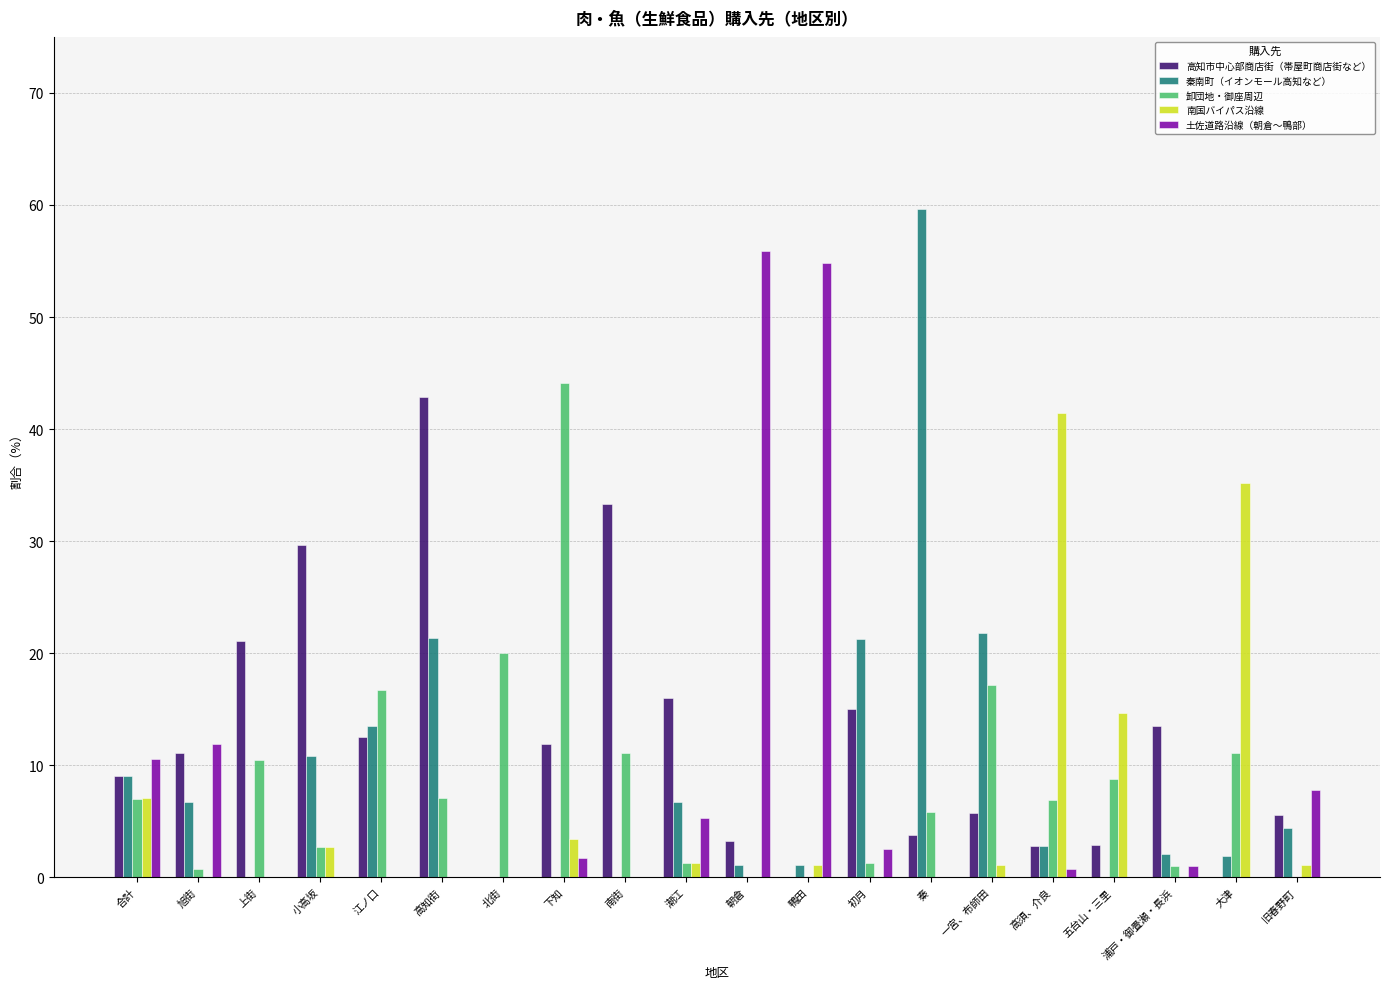

What is the maximum value shown in the chart?

59.6